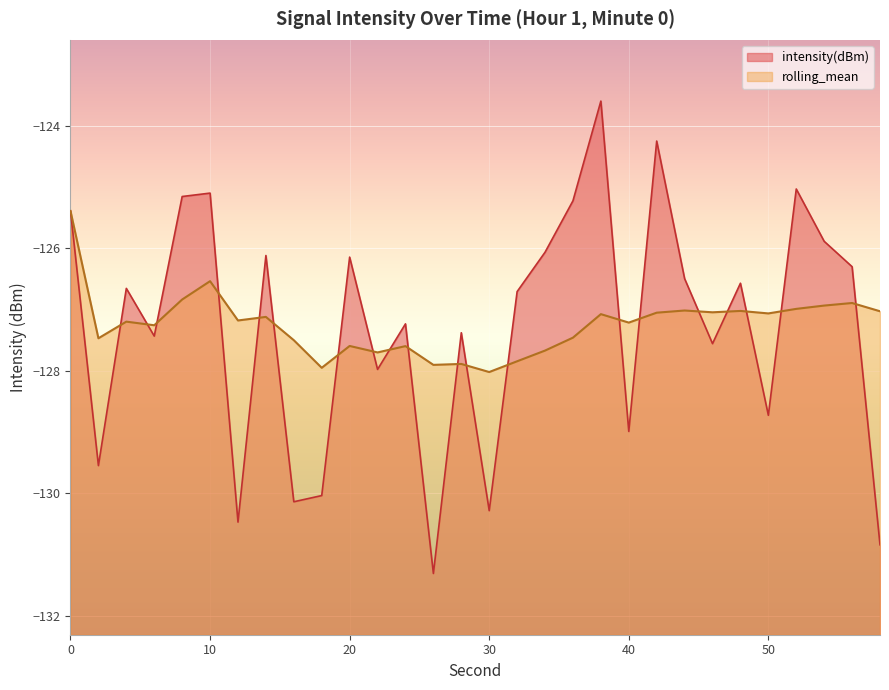

List the labels in order of rolling_mean value, smallest first.

30, 18, 26, 28, 32, 22, 34, 24, 20, 16, 2, 36, 6, 40, 4, 12, 14, 38, 50, 42, 46, 58, 48, 44, 52, 54, 56, 8, 10, 0